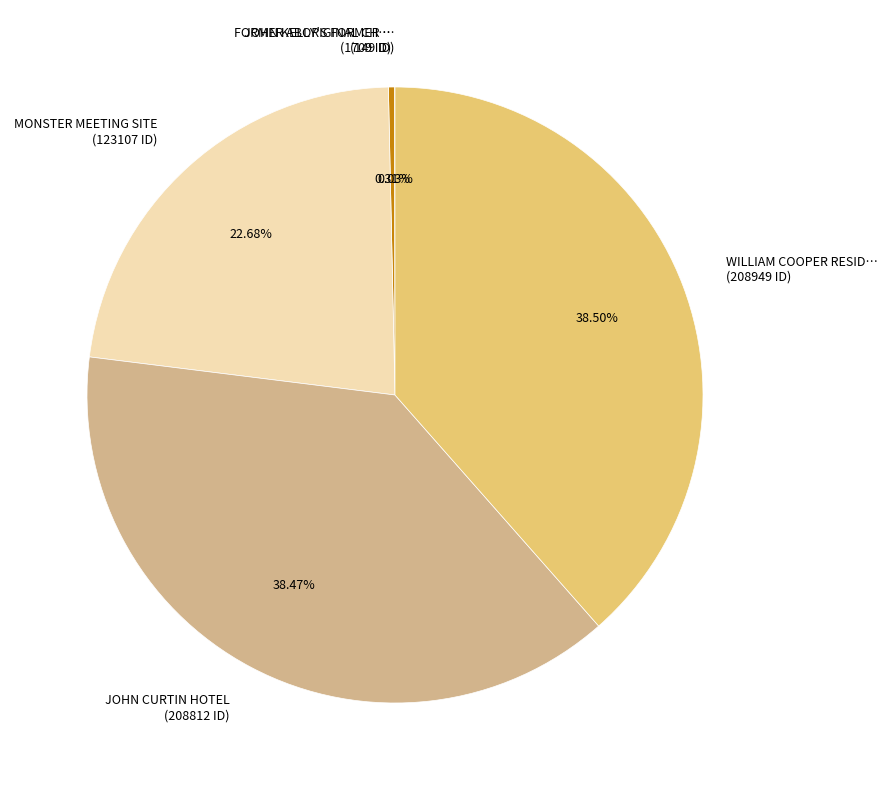

Is there a majority slice in this chart?

No